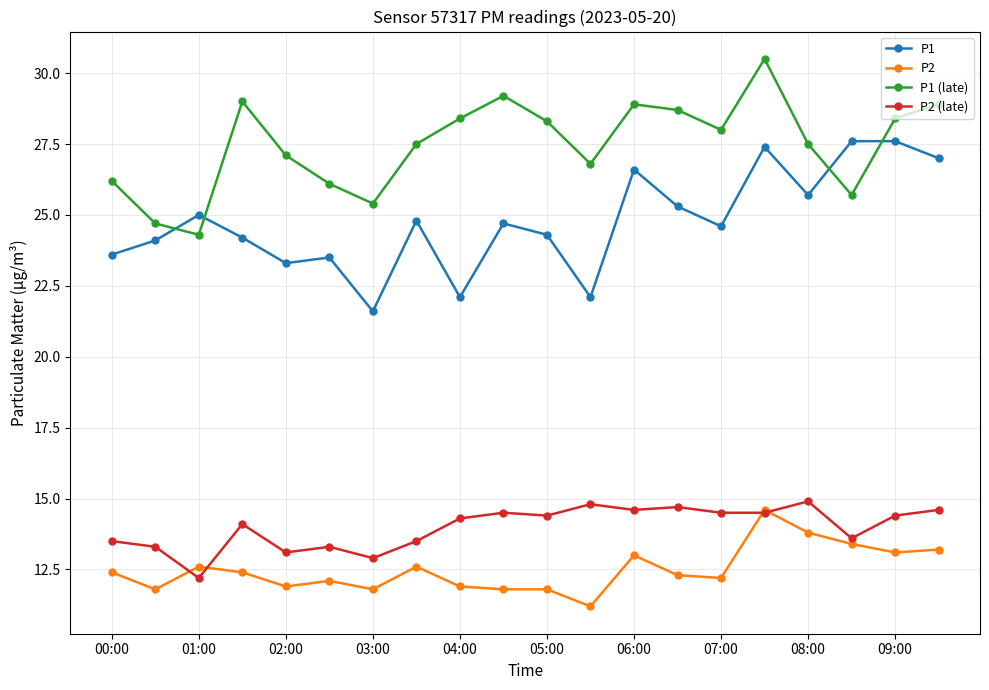

How many lines are shown in the chart?

4